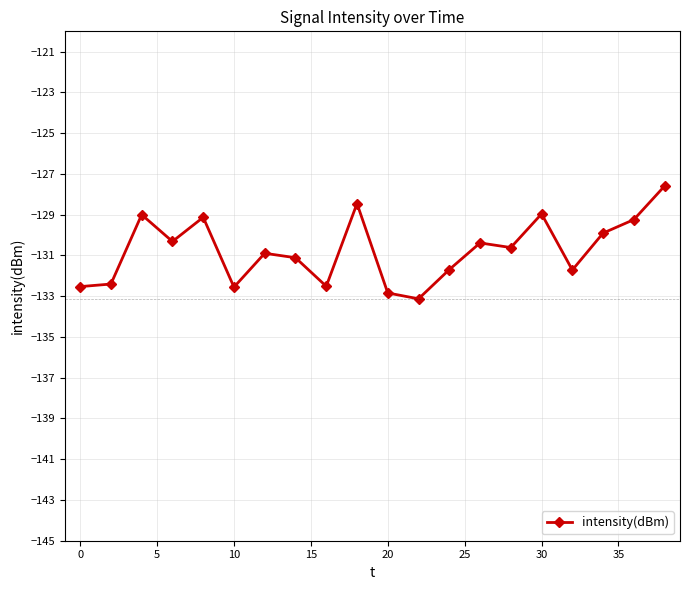

How many series are shown in this chart?

1